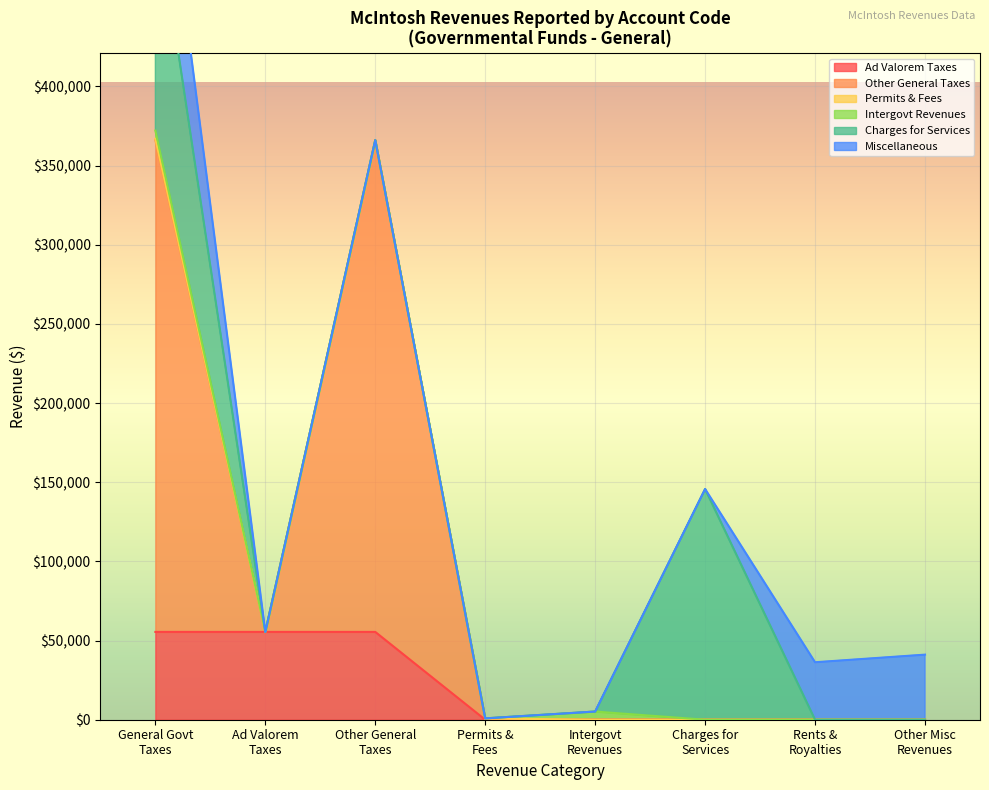

Which category has the highest value in the Miscellaneous Revenues series?

General Government Taxes